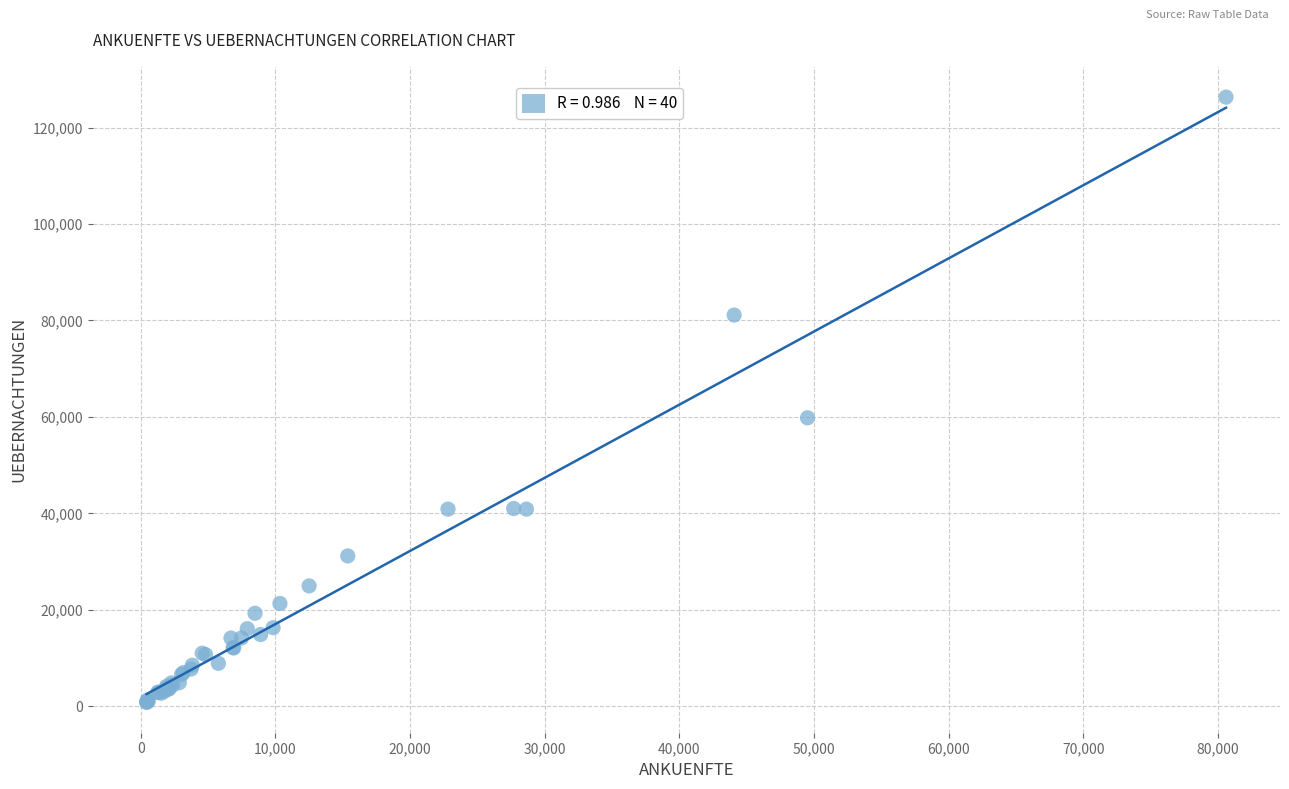

What Y value in the scatter plot is closest to 63546?

59801